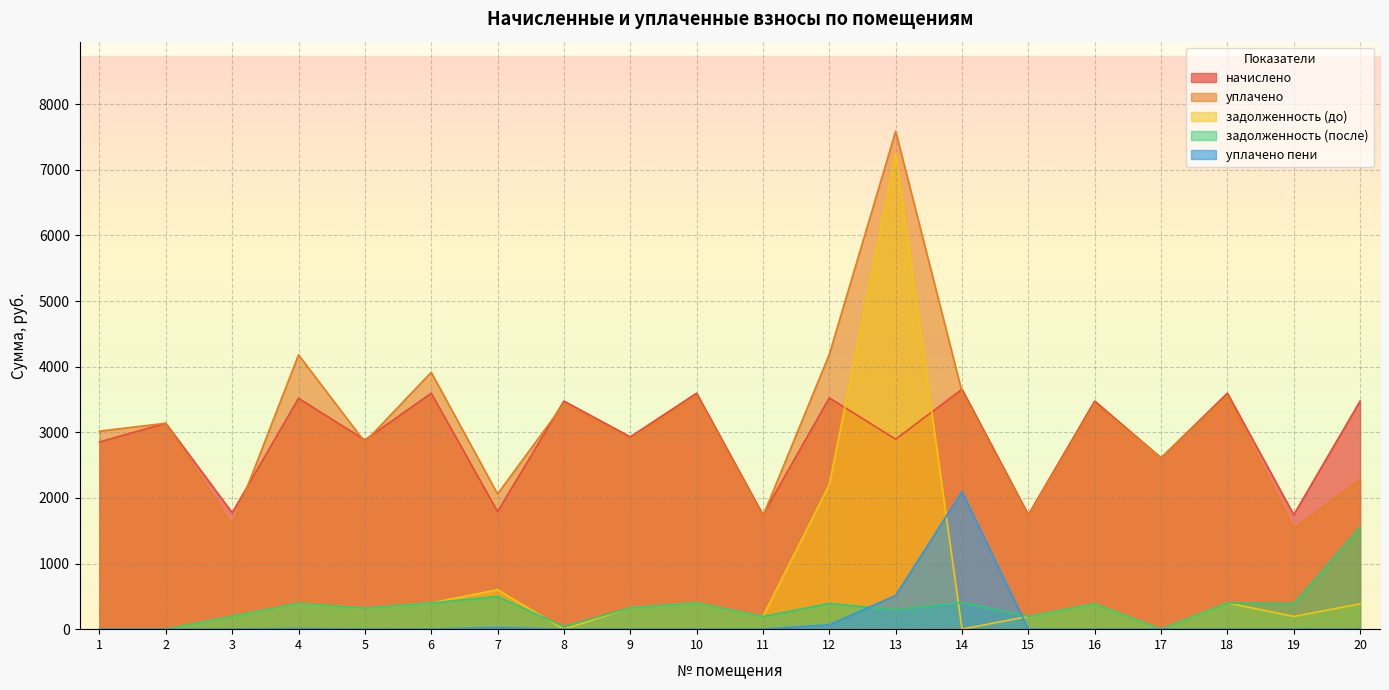

Between 5 and 8, which series saw the biggest shift?

начислено